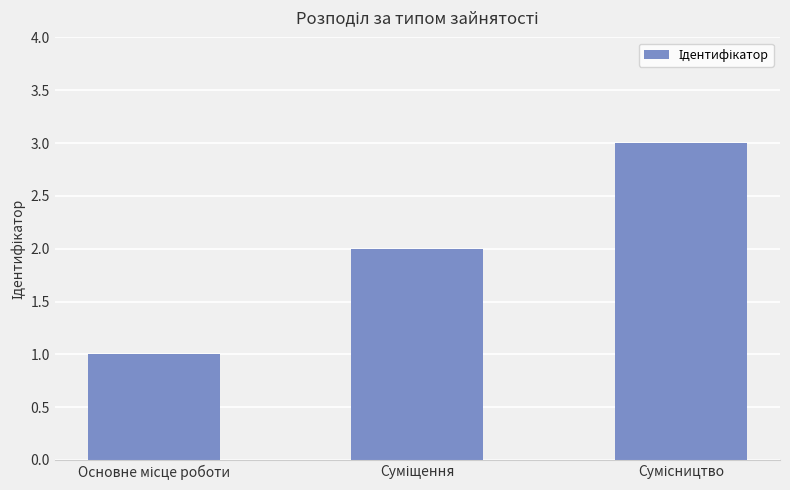

What is the greatest value displayed?

3